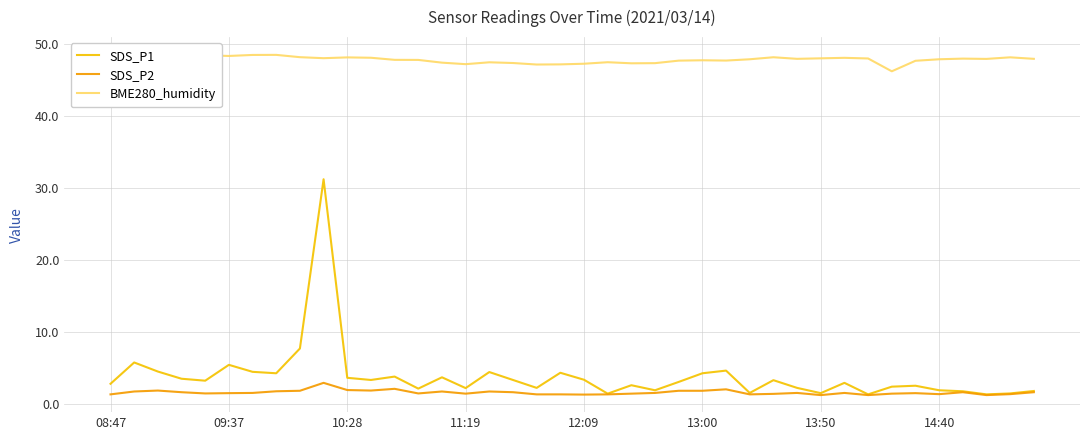

At how many categories does at least one series exceed 39?

40